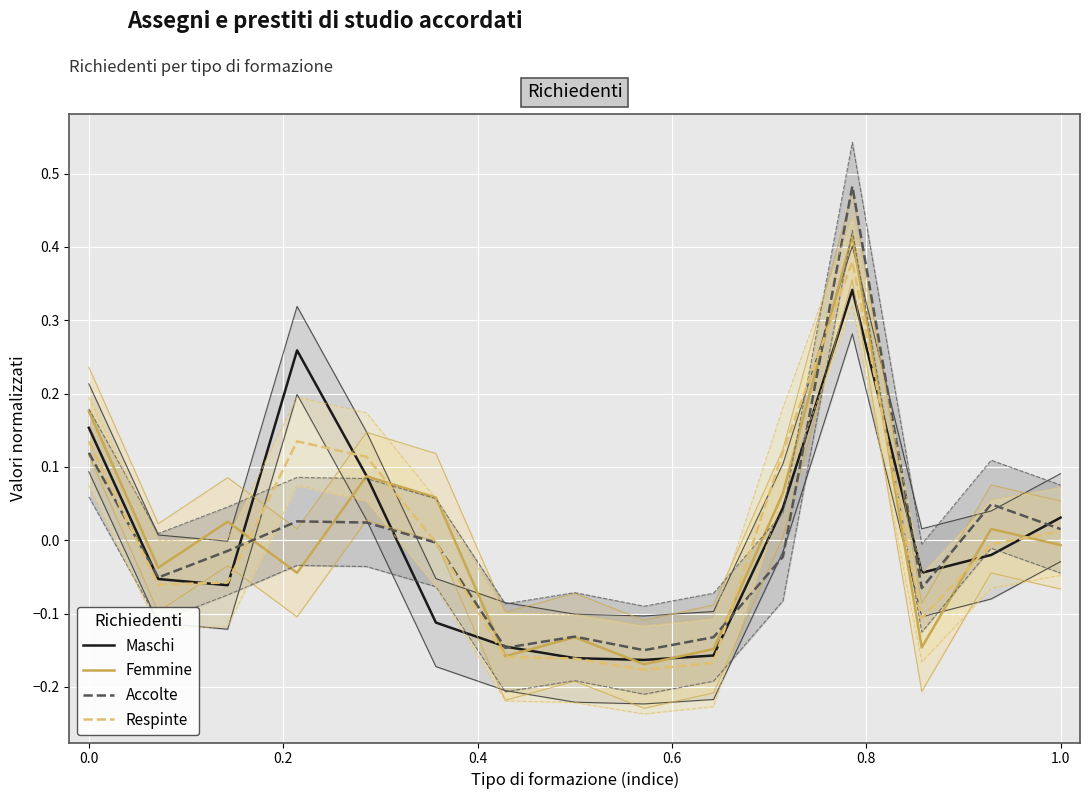

The value of Femmine at 1.0 is -0.0. True or false?

False